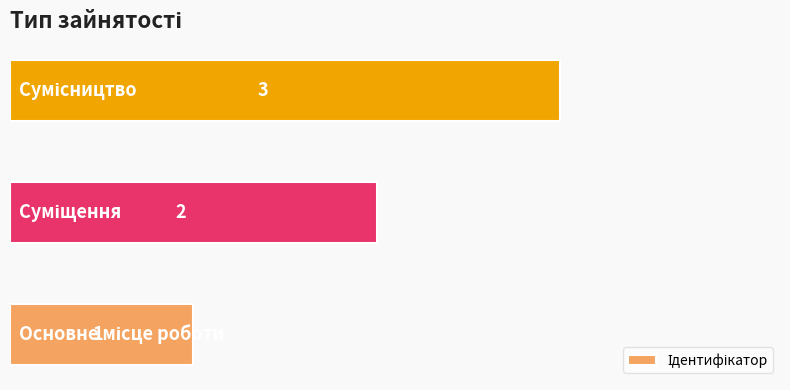

How many categories are shown in the chart?

3